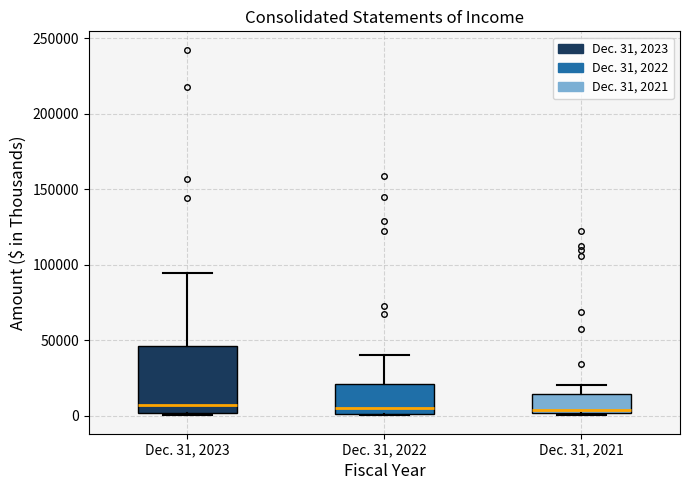

Which box is the tallest, from its lower edge to its upper edge?

Dec. 31, 2023